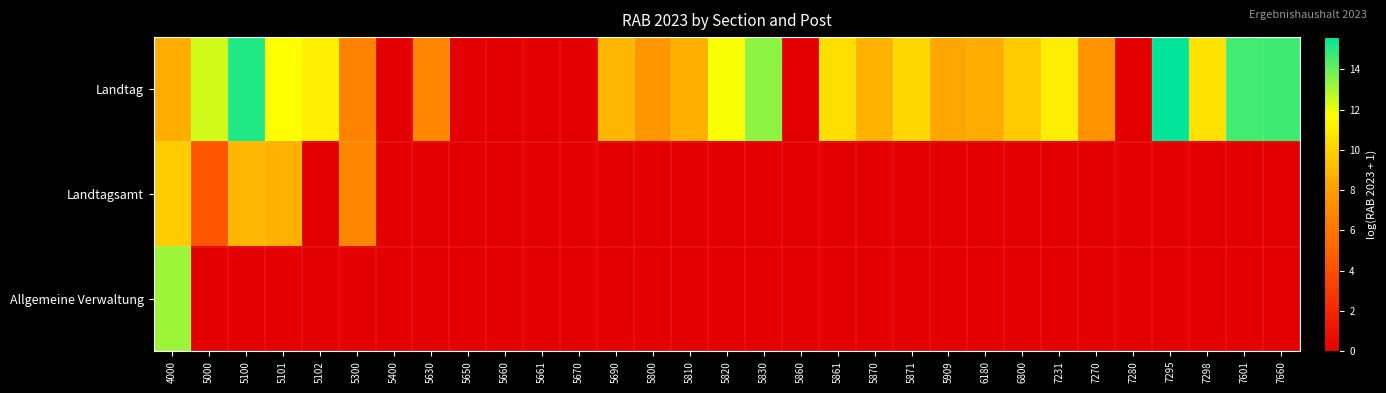

At how many categories does at least one series exceed 5?

24